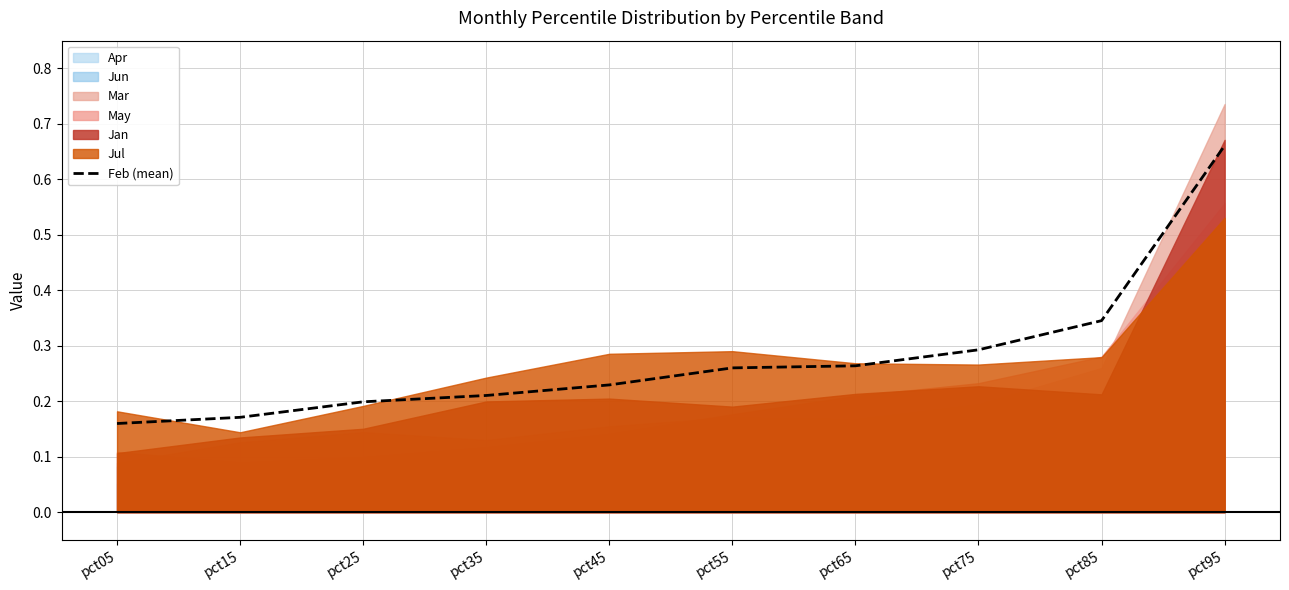

How many lines are shown in the chart?

1